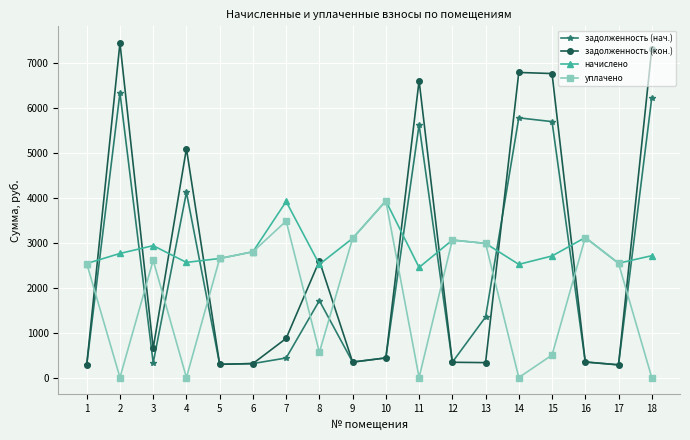

Which series ends up on top after the final intersection of задолженность (кон.) and начислено?

задолженность (кон.)